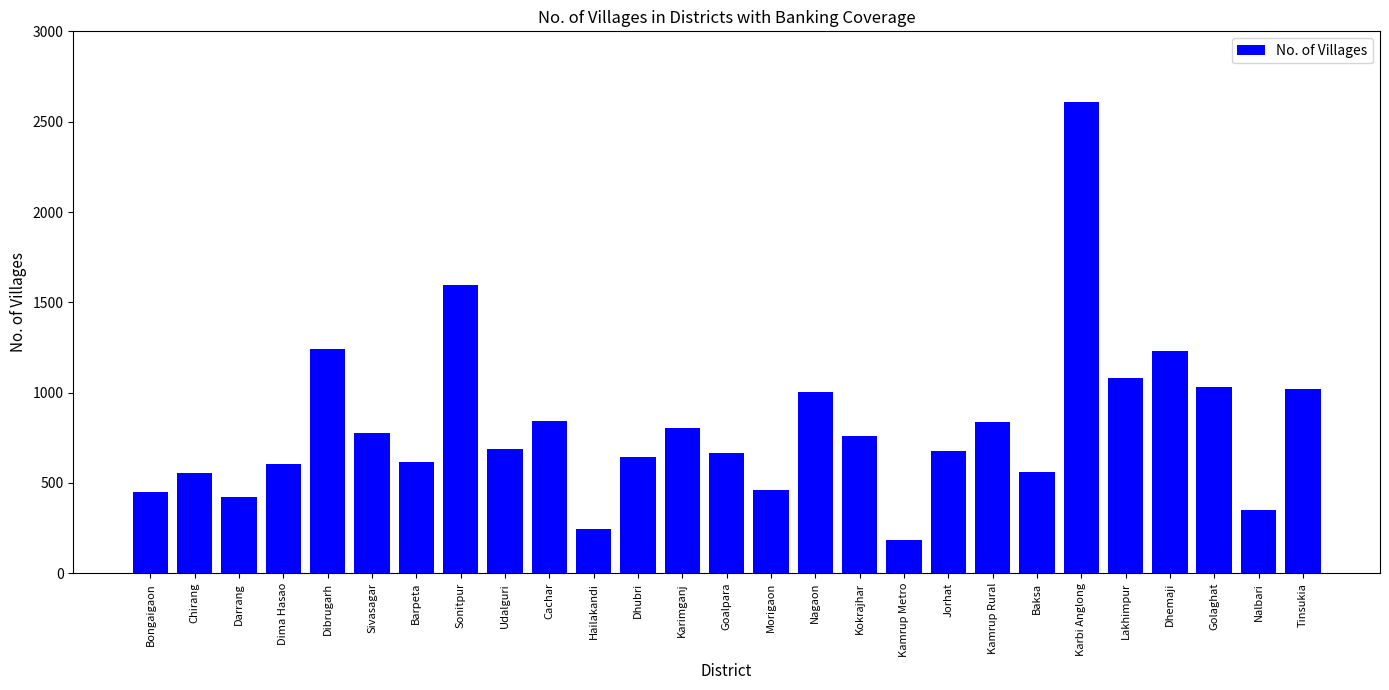

What is the sum of the values at Darrang and Udalguri?

1112